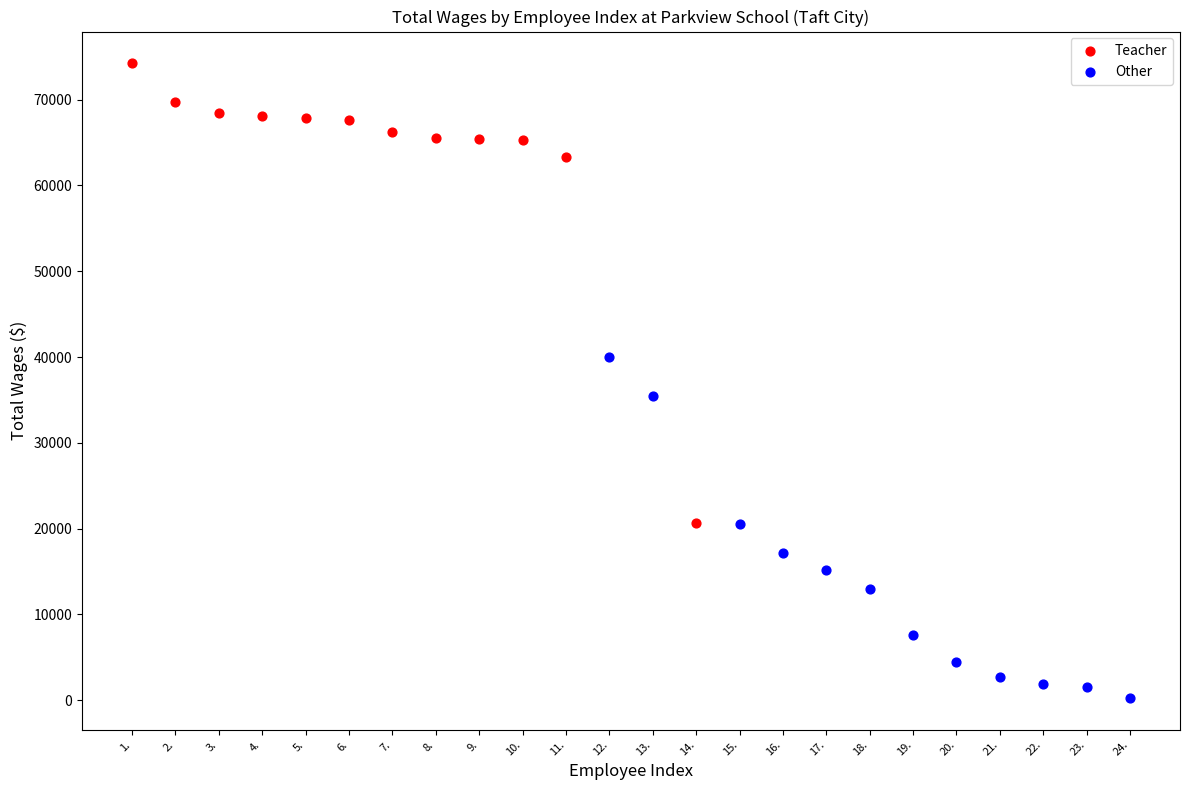

Which series contains the highest Y value?

Teacher